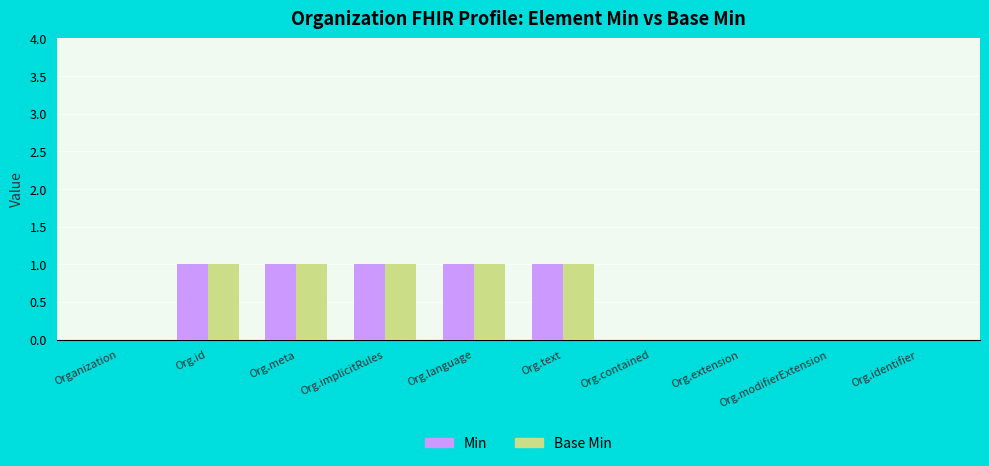

Are the bars horizontal?

No